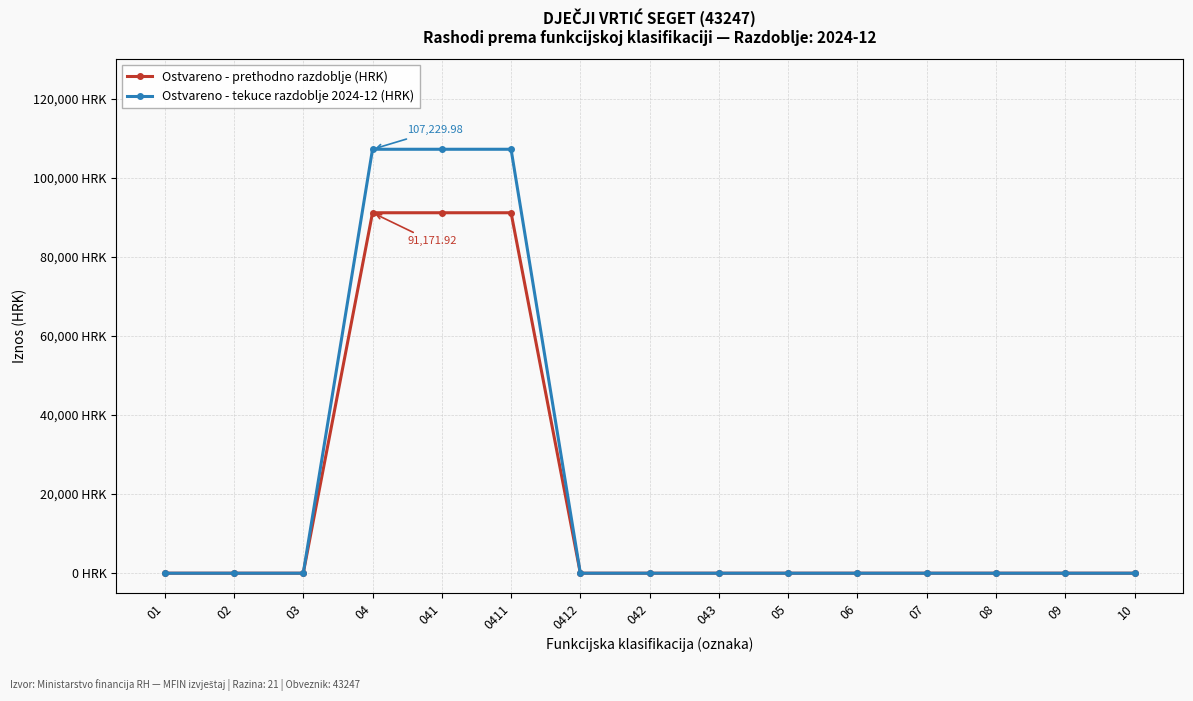

At 04, list the series in order from largest to smallest.

Ostvareno - tekuce razdoblje 2024-12 (HRK), Ostvareno - prethodno razdoblje (HRK)